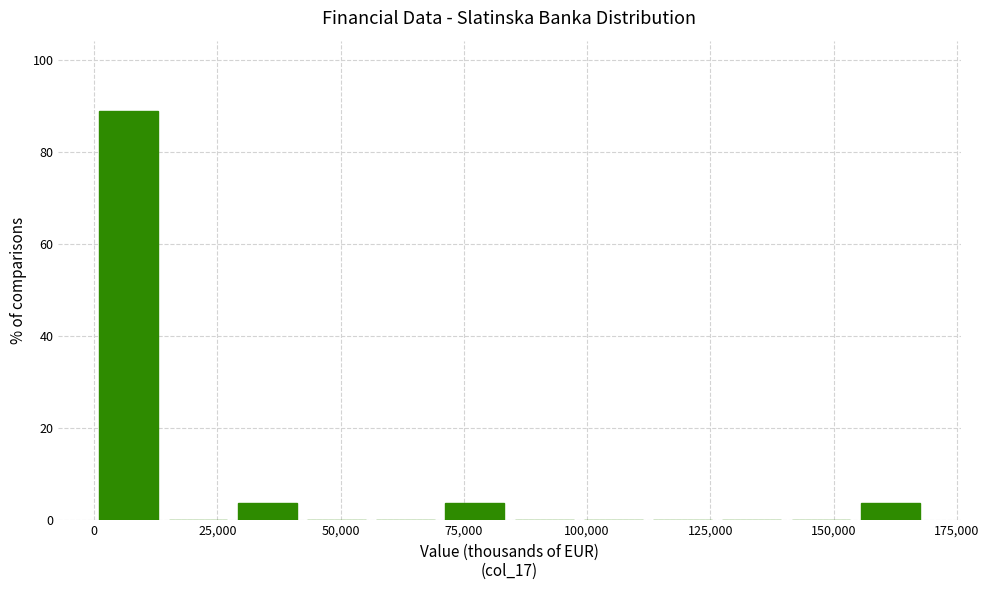

Around what value on the x-axis is the tallest bar? Give the approximate position of its centre, as read against the axis.

5000